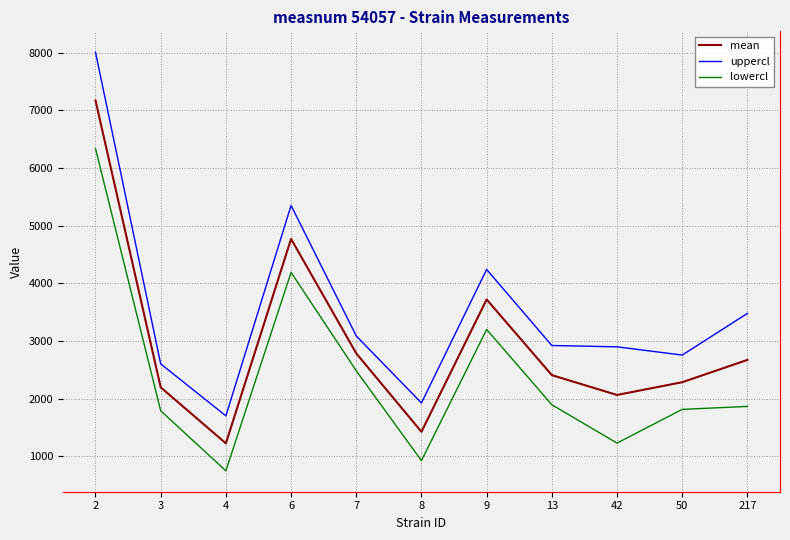

True or false: uppercl and lowercl intersect in this chart.

False